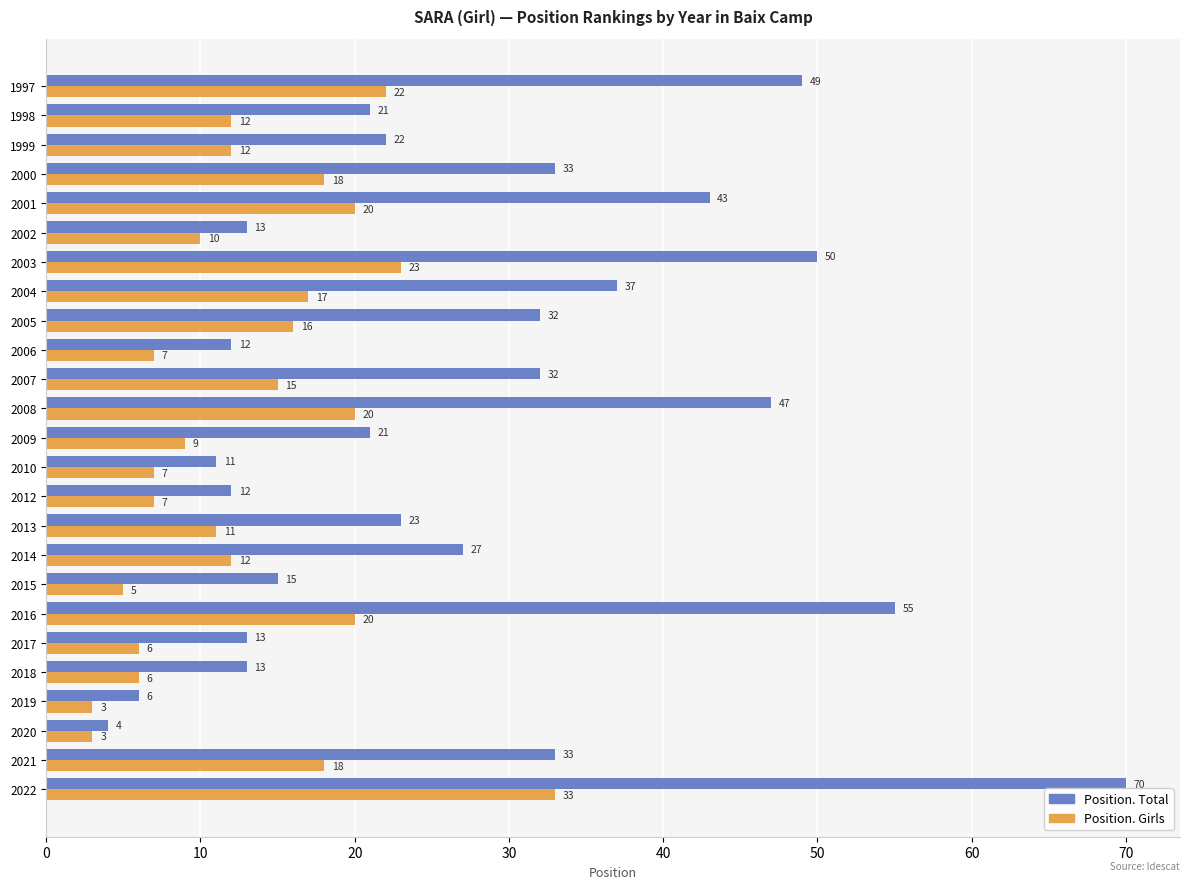

At which label is Position. Total closest to 37?

2004